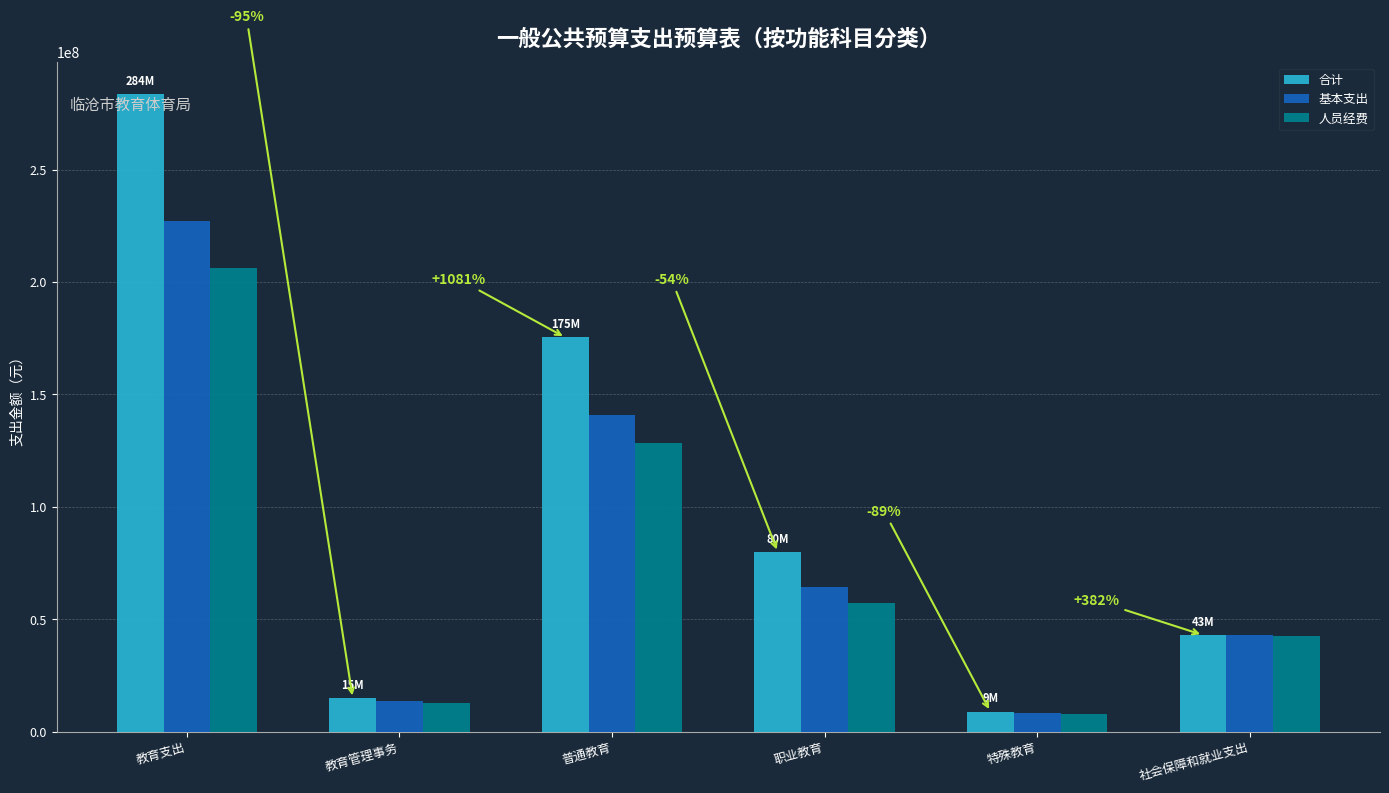

What is the total value across all series at 社会保障和就业支出?

128542446.7